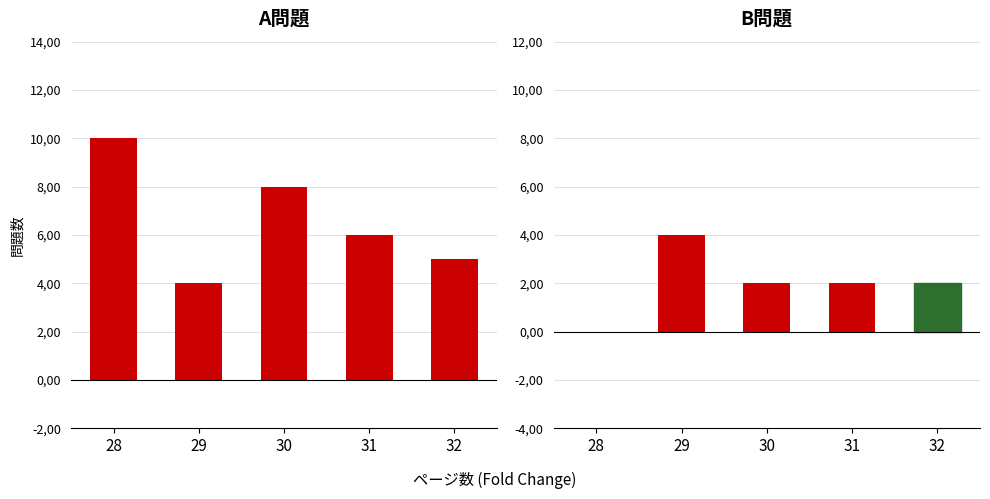

Rank the series by their average value, from lowest to highest.

B, A